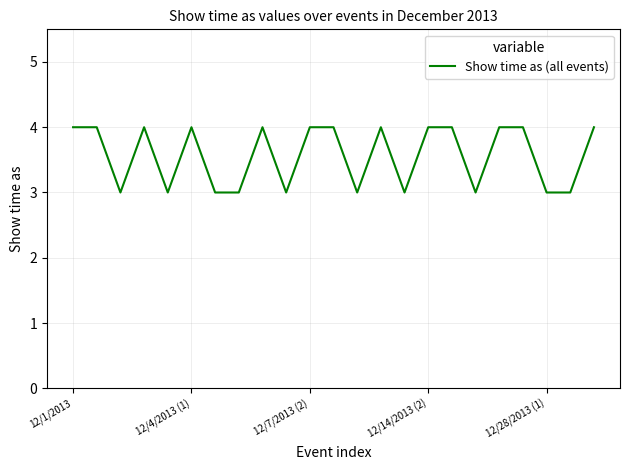

What is the smallest value displayed?

3